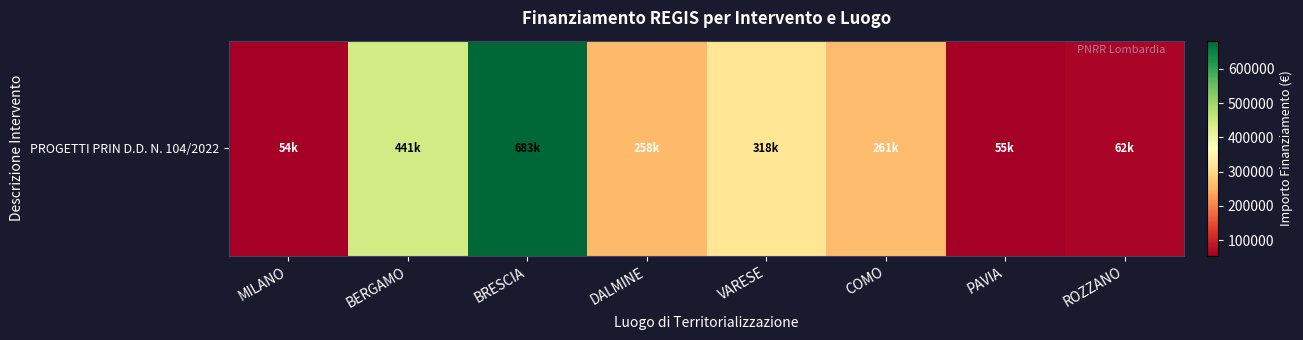

List the labels in order of value, largest first.

BRESCIA, BERGAMO, VARESE, COMO, DALMINE, ROZZANO, PAVIA, MILANO